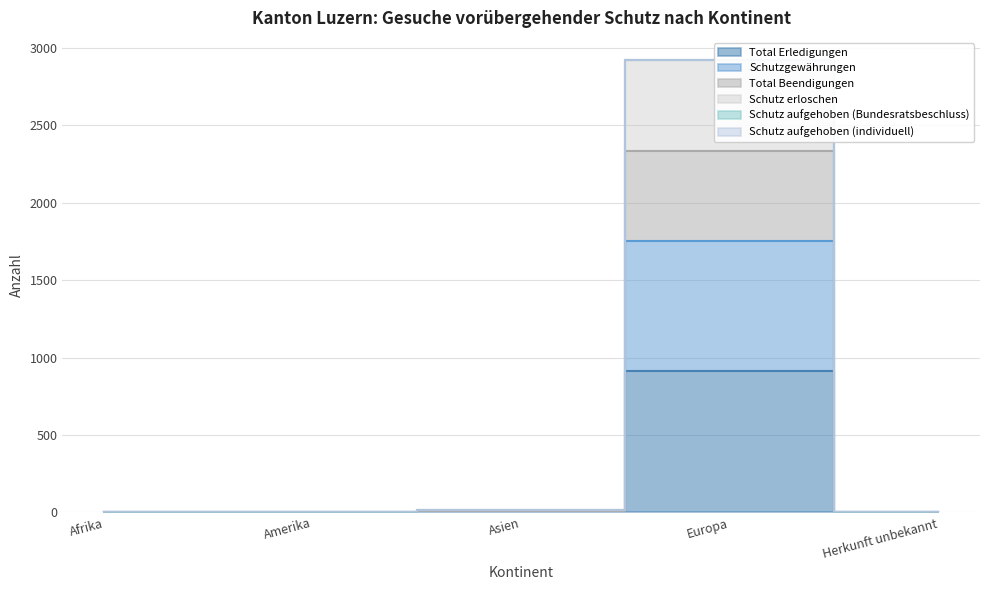

Which label corresponds to the smallest value in the chart?

Afrika